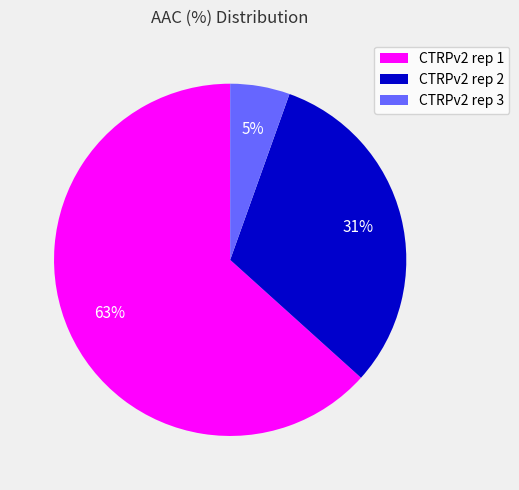

Is the sum of CTRPv2 rep 3 and CTRPv2 rep 2 greater than half?

No